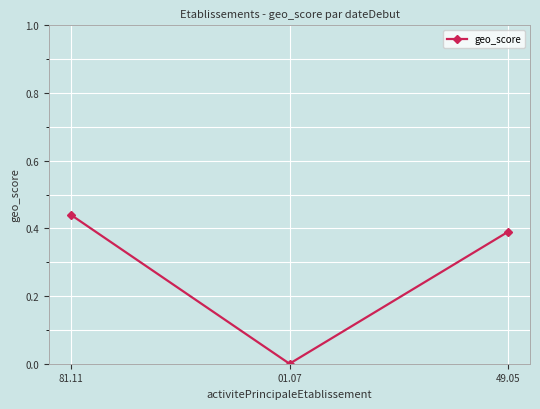

Which label corresponds to the largest value in the chart?

81.11